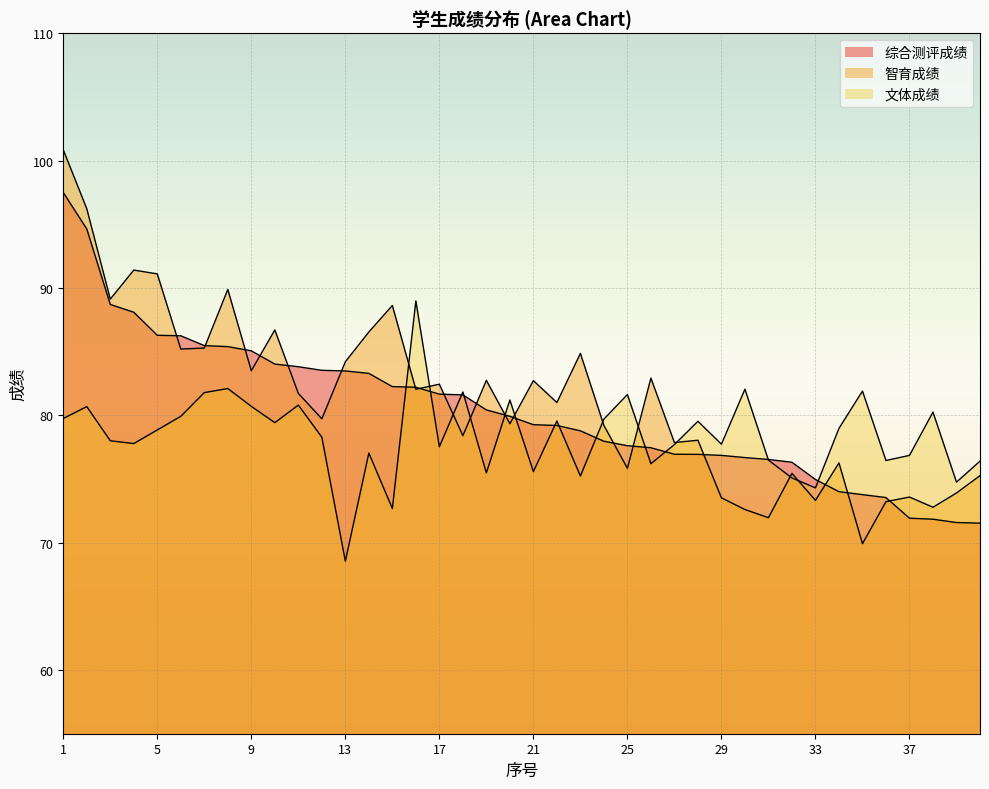

Does the chart display data point markers on the line(s)?

No